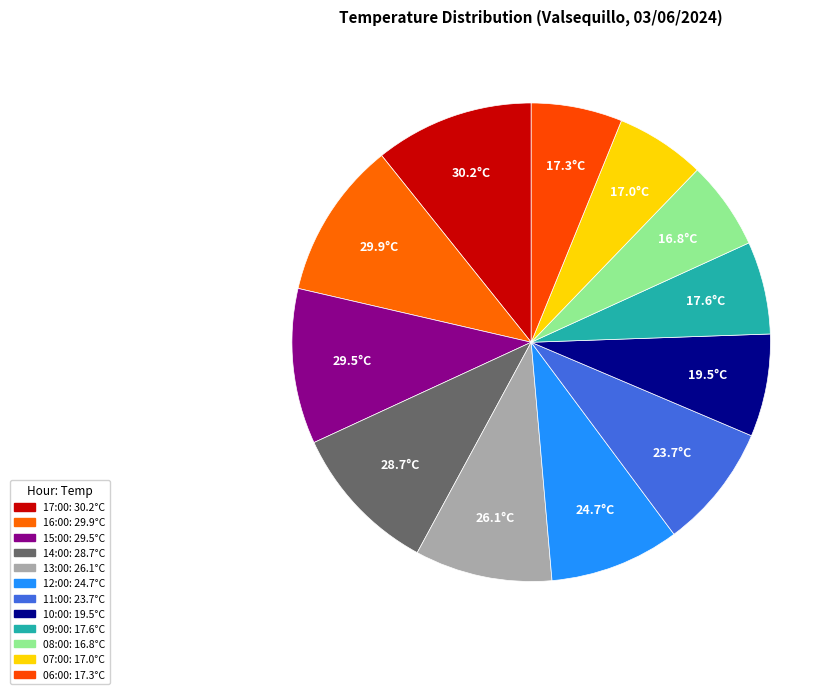

Count the number of slices in the pie.

12